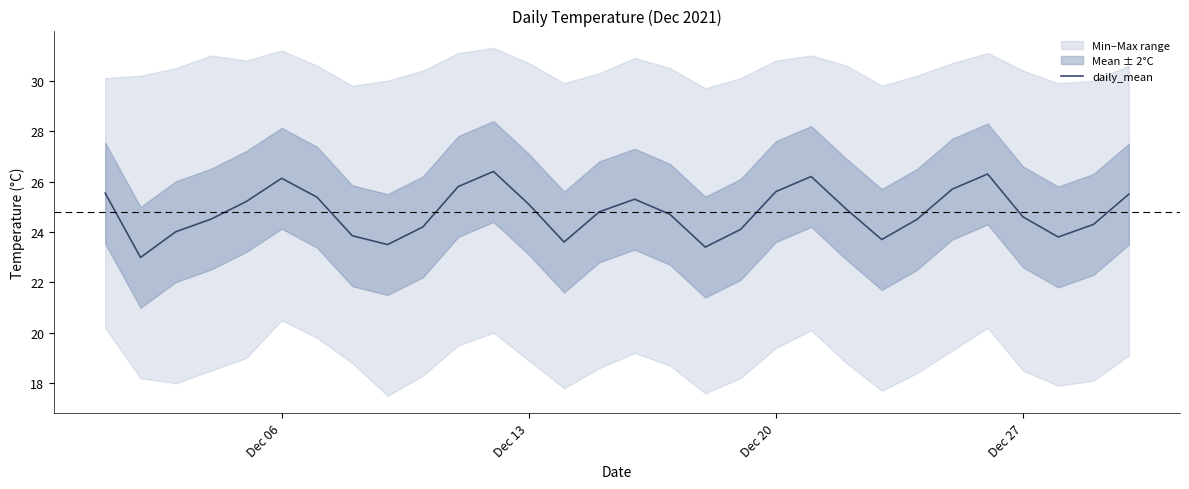

At which category does the data reach its first local peak?

Dec 06